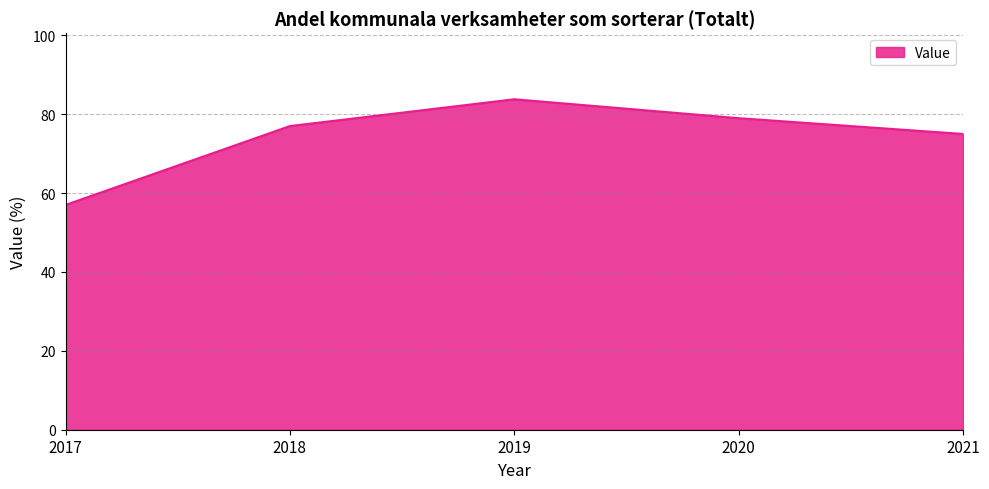

How many interior local peaks (higher than both neighbors) does the data have?

1